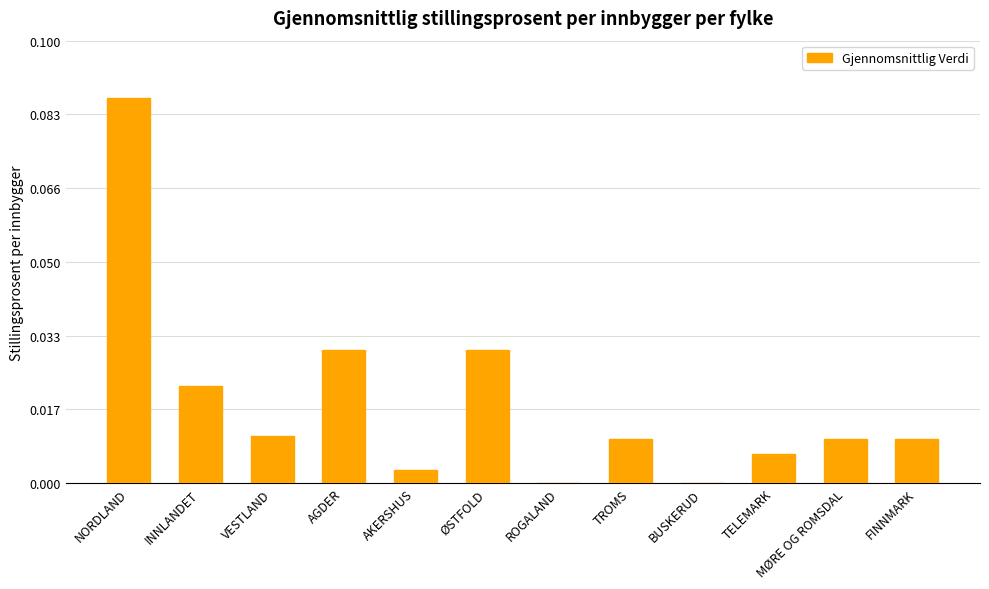

The chart shows a value of 0.0 at ØSTFOLD. True or false?

True